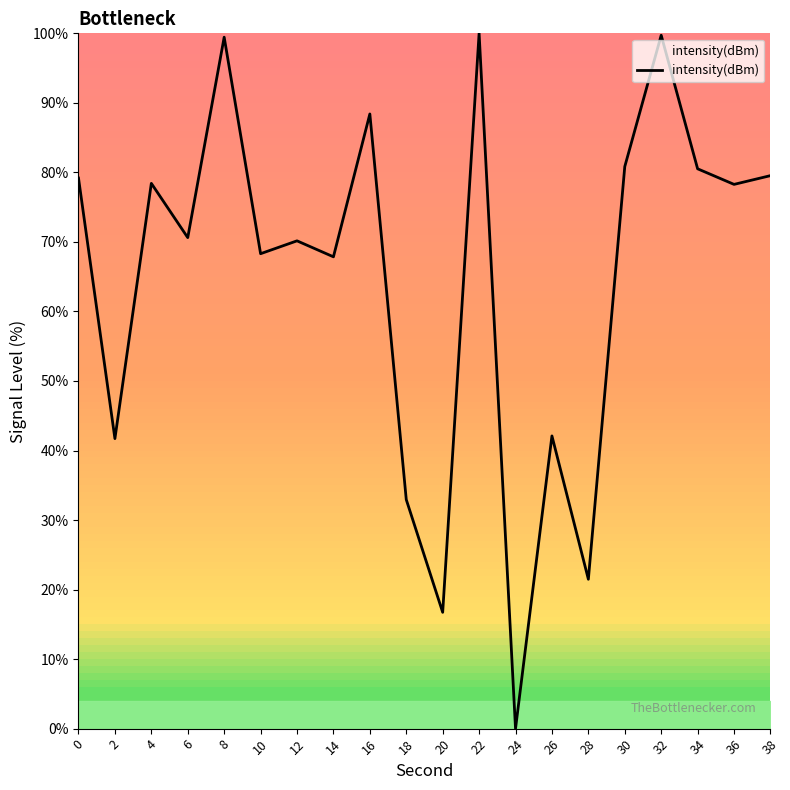

What value does the data have at 2?

41.7